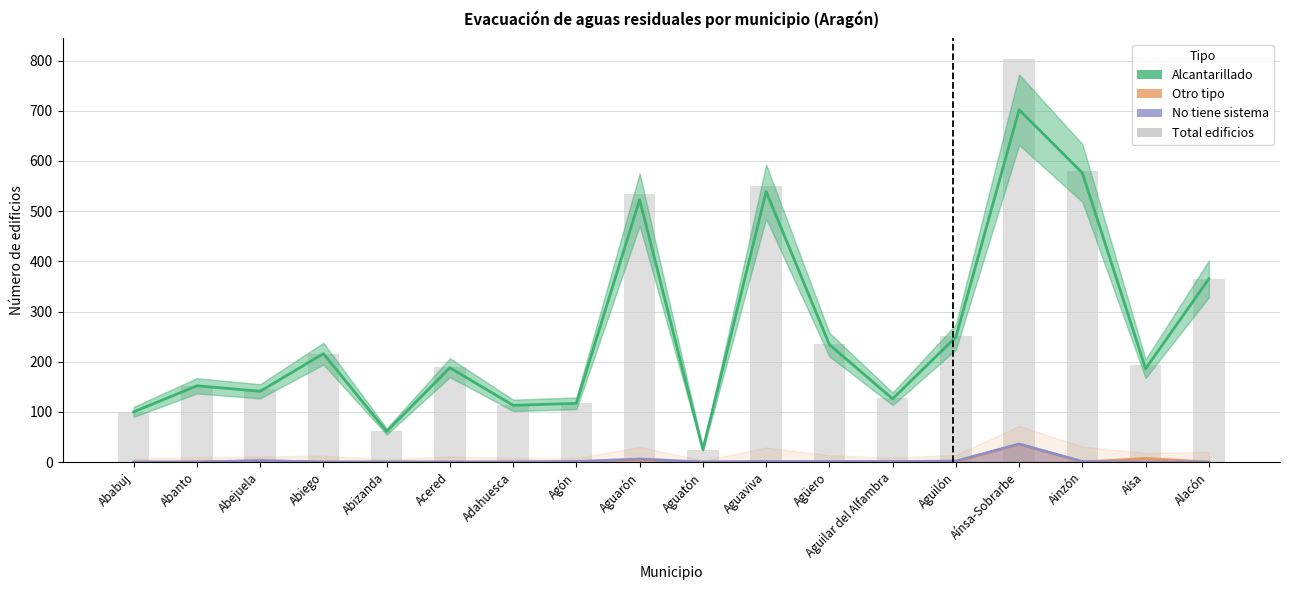

At Aguilón, list the series in order from smallest to largest.

Otro tipo, No tiene sistema, Alcantarillado, Total edificios